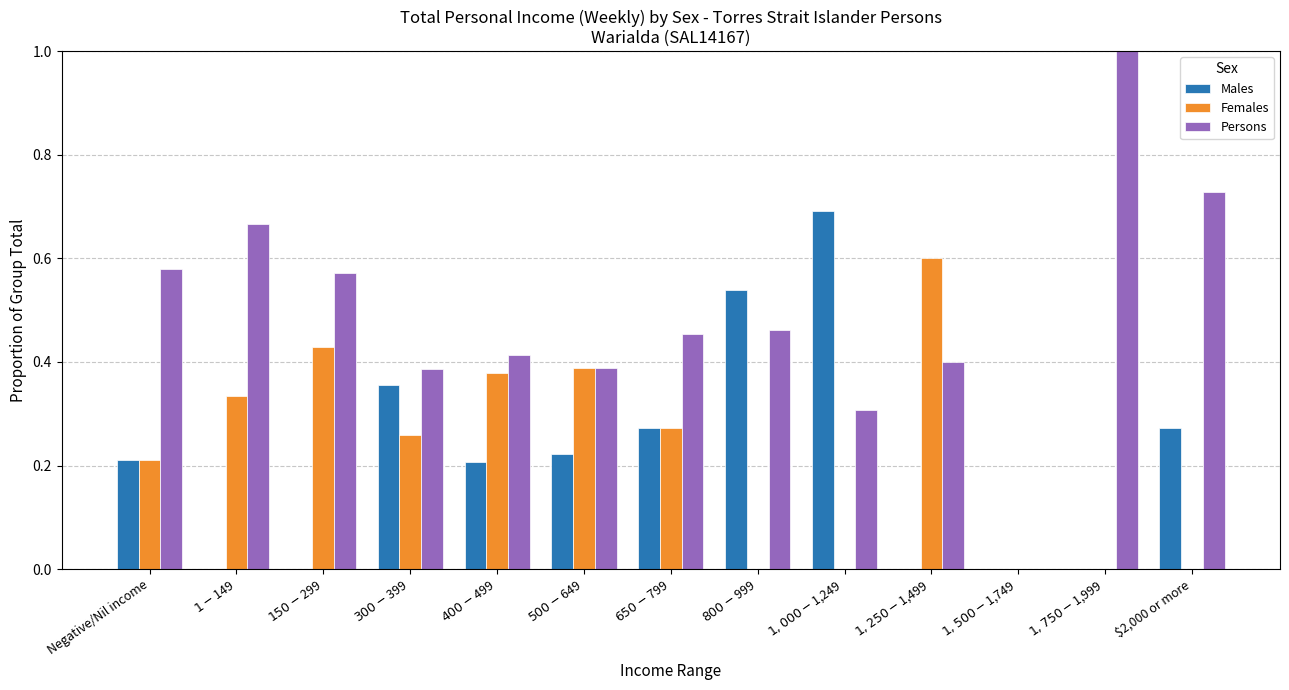

Which series has the largest total across all categories?

Persons